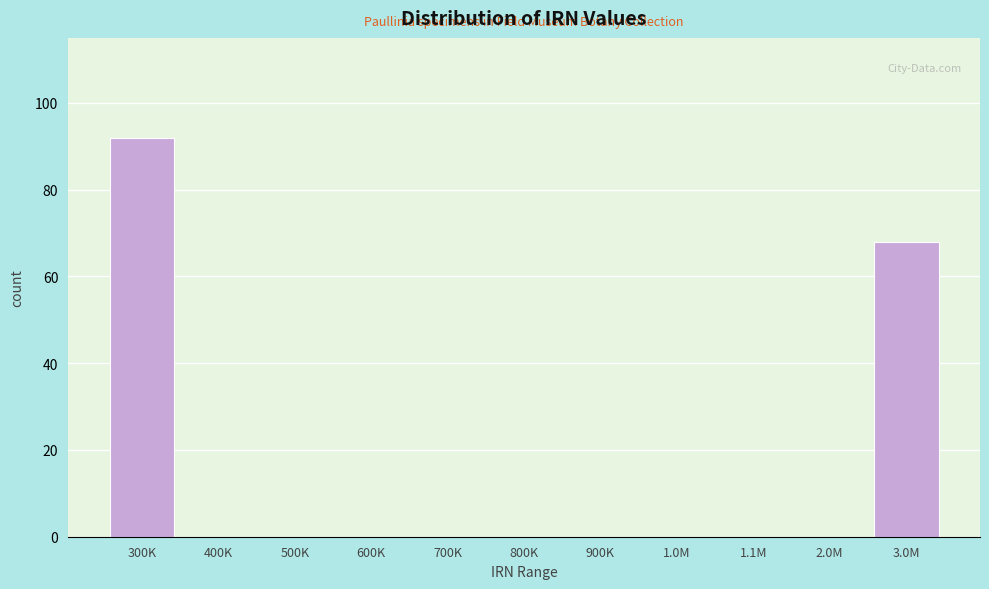

Reading right to left, extract all data points from this chart.

3.0M=68	2.0M=0	1.1M=0	1.0M=0	900K=0	800K=0	700K=0	600K=0	500K=0	400K=0	300K=92